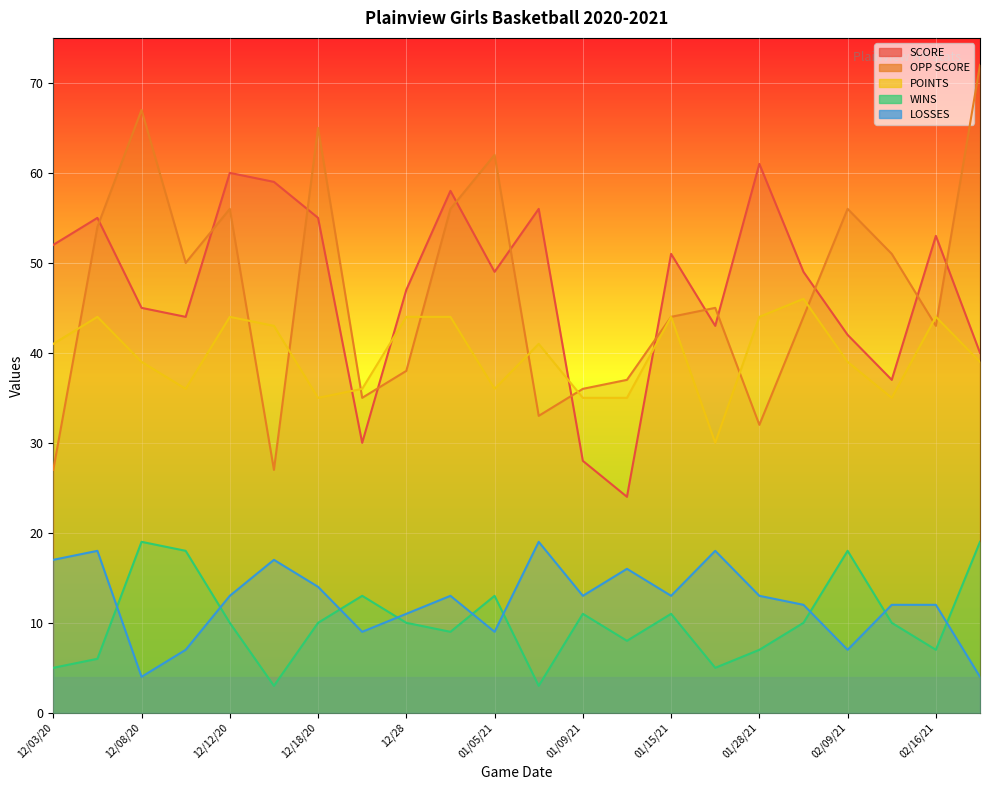

In WINS, how many points are higher than both neighbors (excluding endpoints)?

6